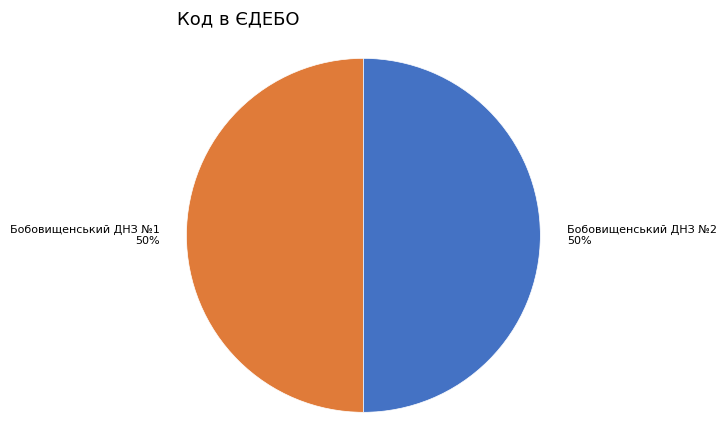

To the nearest percent, what is the average slice percentage?

50%